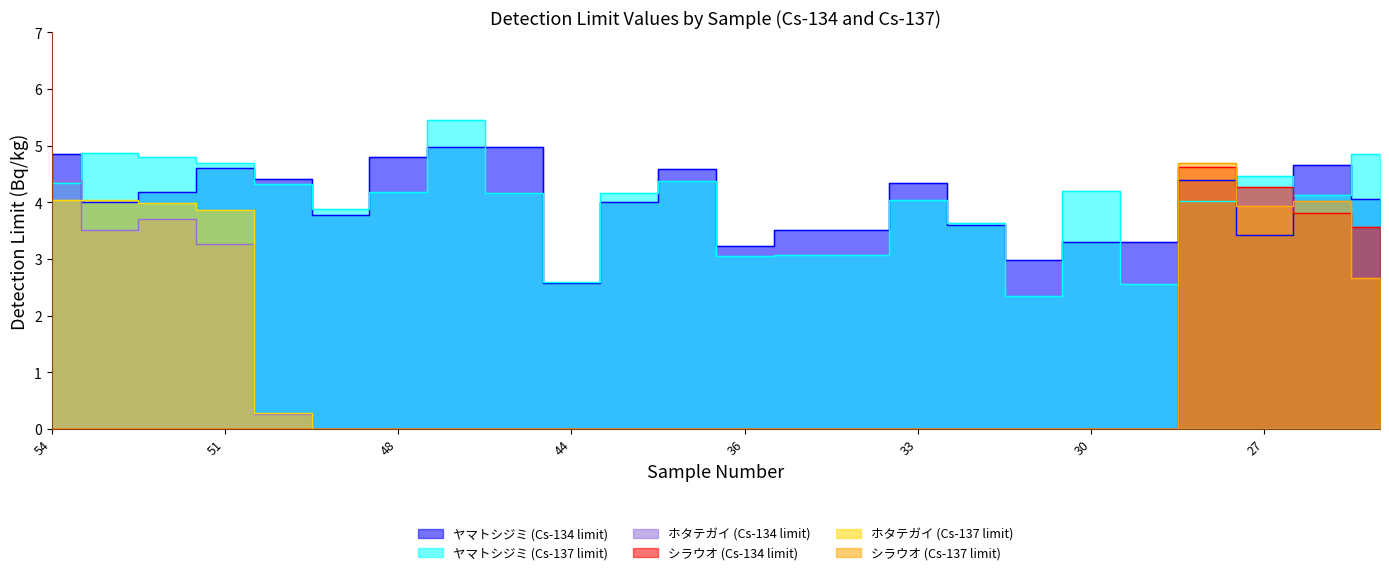

What is the sum of all シラウオ (Cs-137 limit) values?

15.3